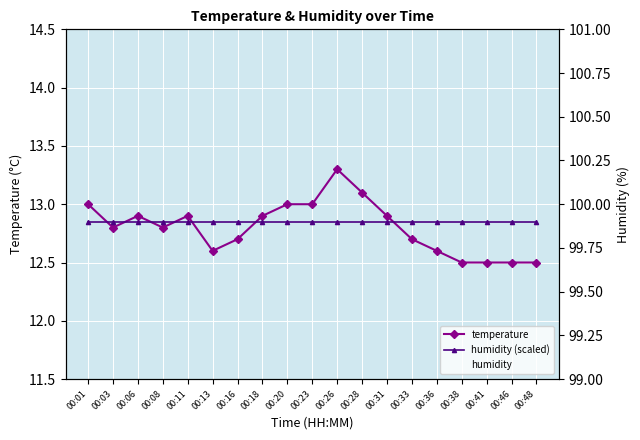

The value of humidity (scaled) at 00:23 is 12.9. True or false?

True